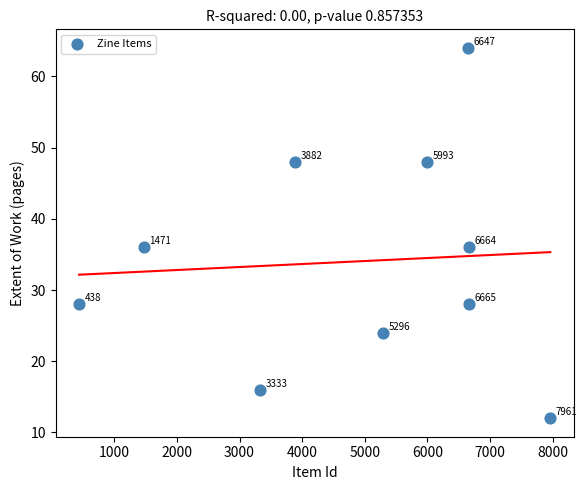

What is the range of X values (max minus min)?

7523